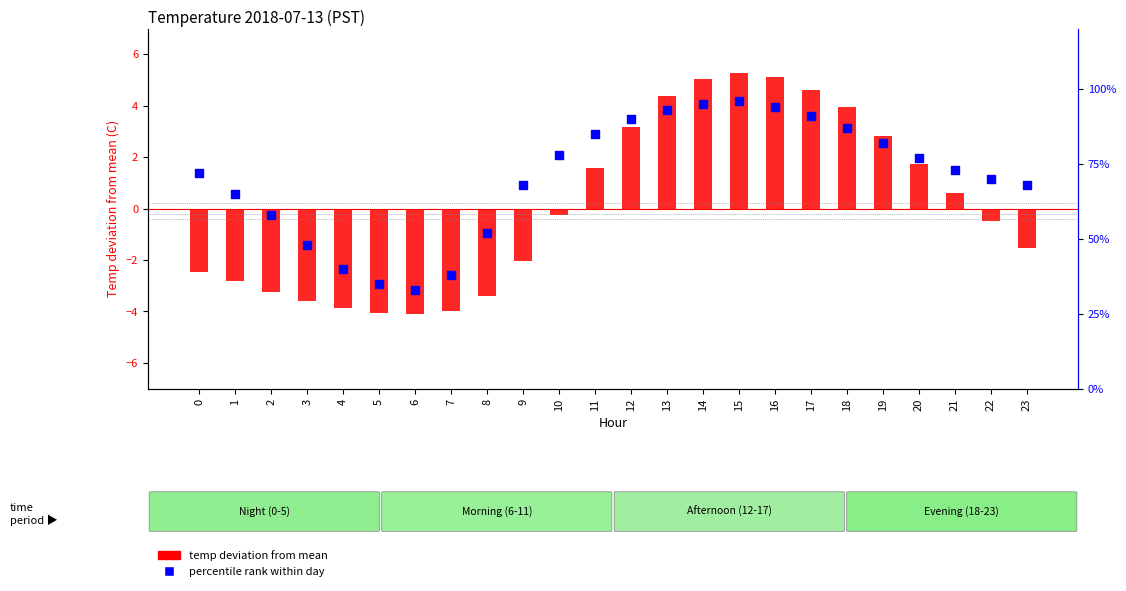

What is the total value across all series at 17?

95.6